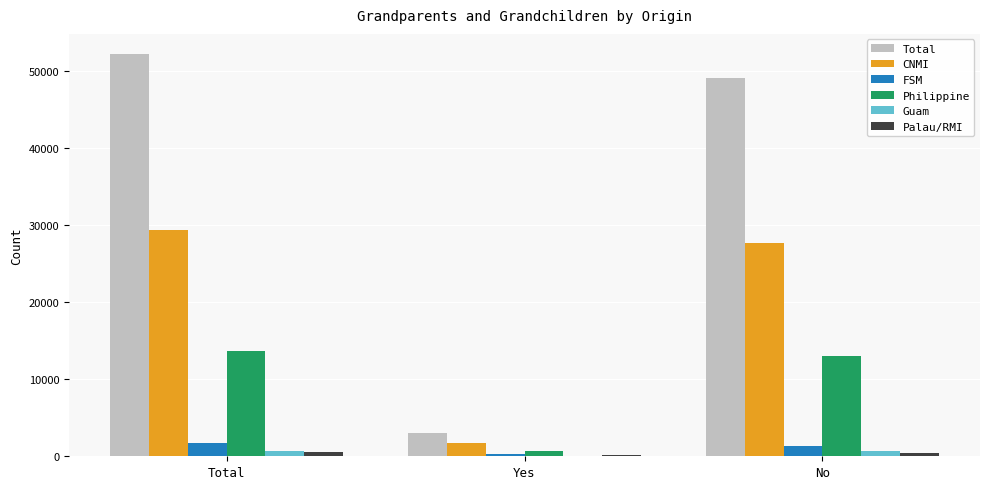

Which series changed the most between Total and Yes?

Total